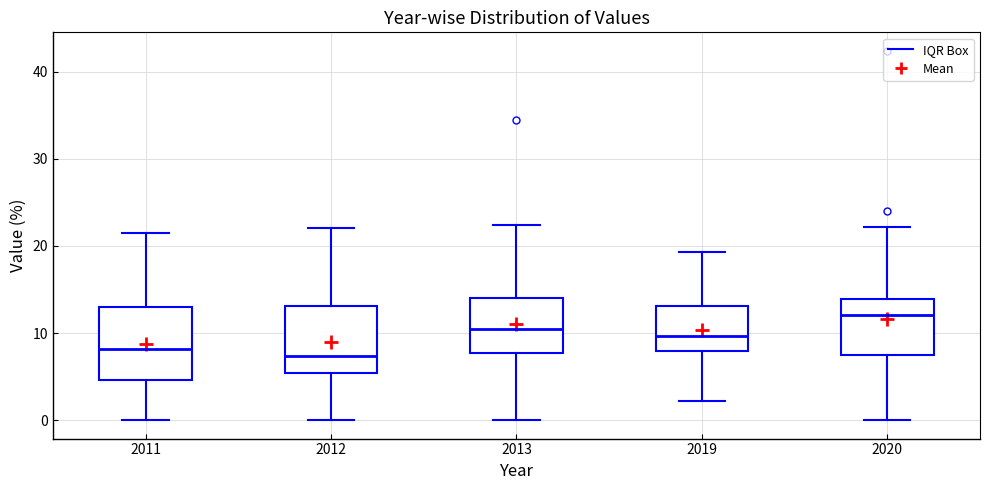

Reading left to right, transcribe this box plot: for each box, give where its median line is, the range the box spans, and where its two whiskers end, as read against the y-axis. The values are not printed on the chart, so give them approximately, as read against the axis.

2011: median 8, box 5 to 13, whiskers 0 to 22
2012: median 7, box 5 to 13, whiskers 0 to 22
2013: median 10, box 8 to 14, whiskers 0 to 22
2019: median 10, box 8 to 13, whiskers 2 to 19
2020: median 12, box 7 to 14, whiskers 0 to 22